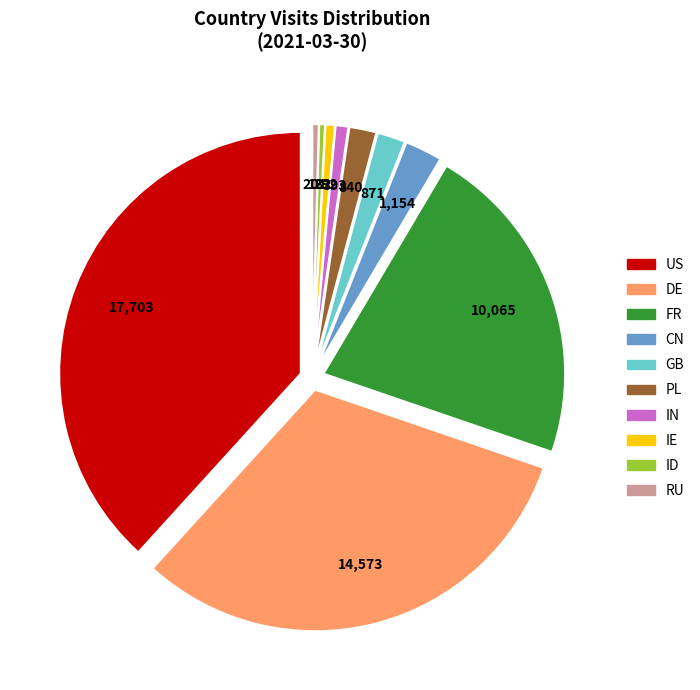

Combined, do GB and FR account for over 50%?

No